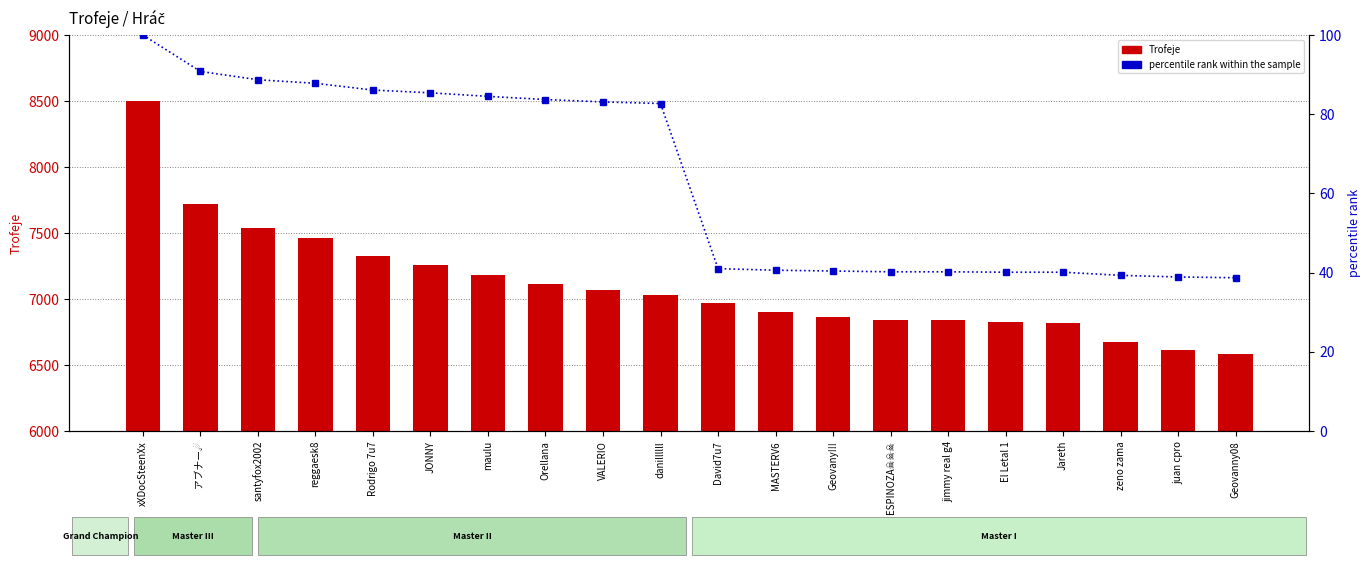

What is the sum of all percentile rank within the sample values?

1272.3